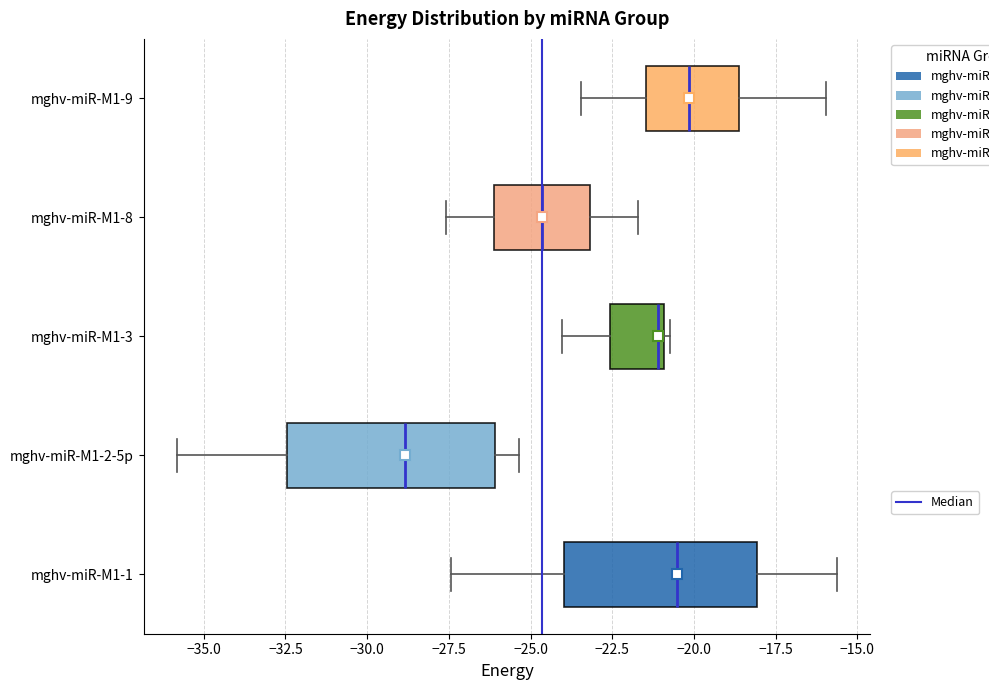

Which box has the furthest to the left median line?

mghv-miR-M1-2-5p